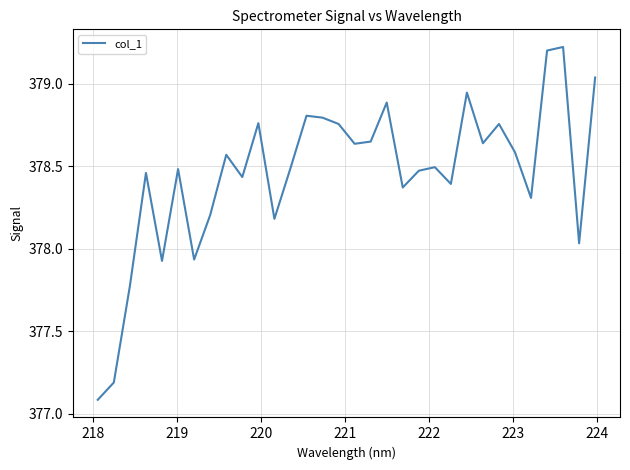

What is the maximum value shown in the chart?

379.2